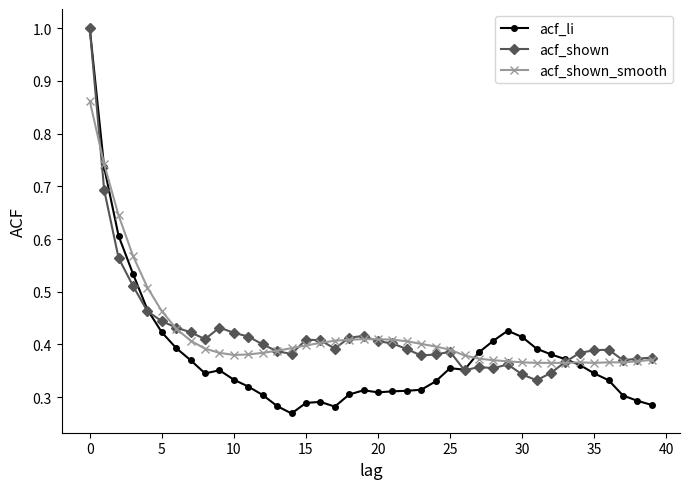

What are all the series names shown in the legend?

acf_li, acf_shown, acf_shown_smooth